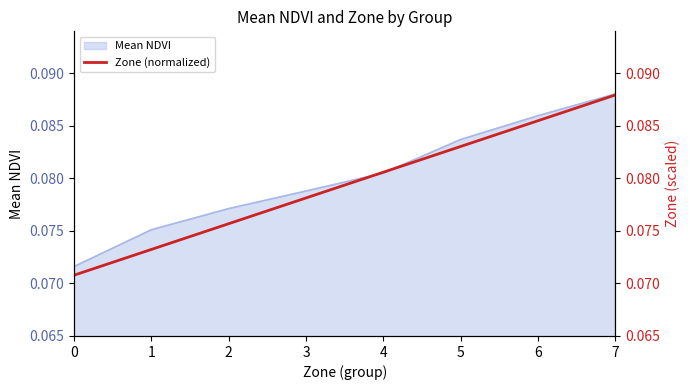

The value at 3 is 0.0. True or false?

False